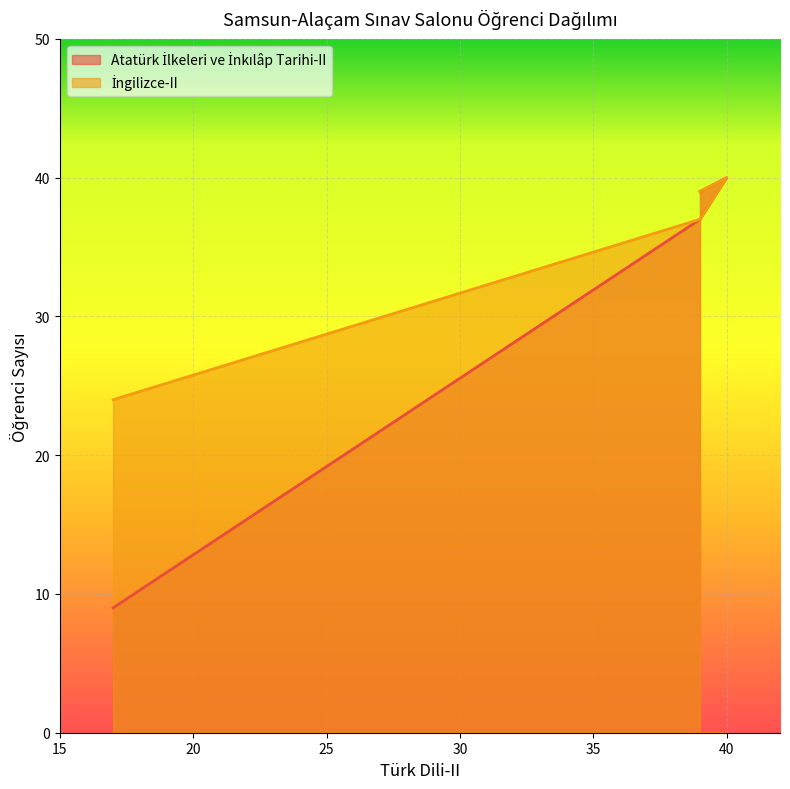

The İngilizce-II series shows 40 at 40. True or false?

True